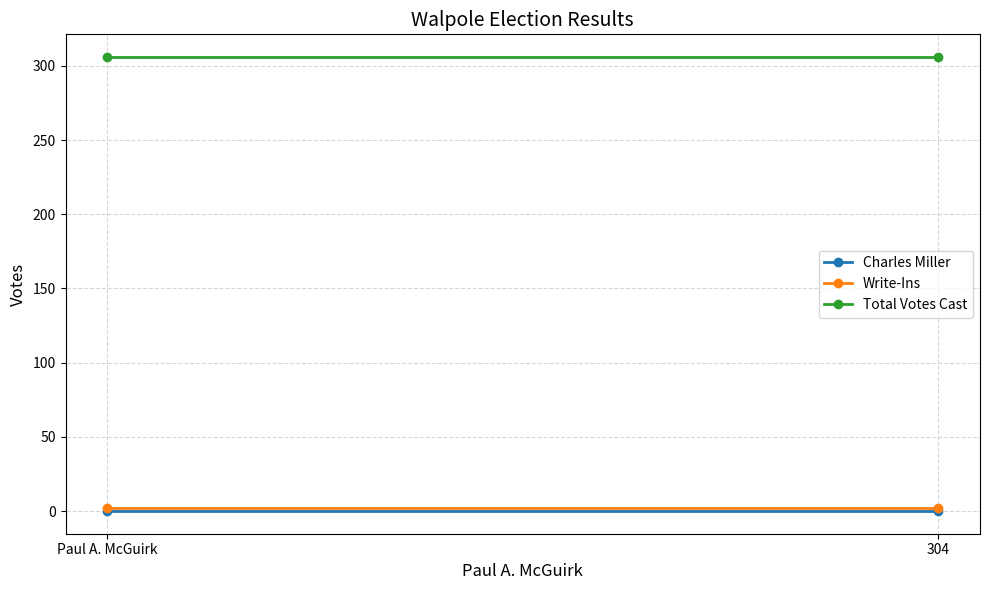

What is the label of the 2nd point from the right?

Paul A. McGuirk